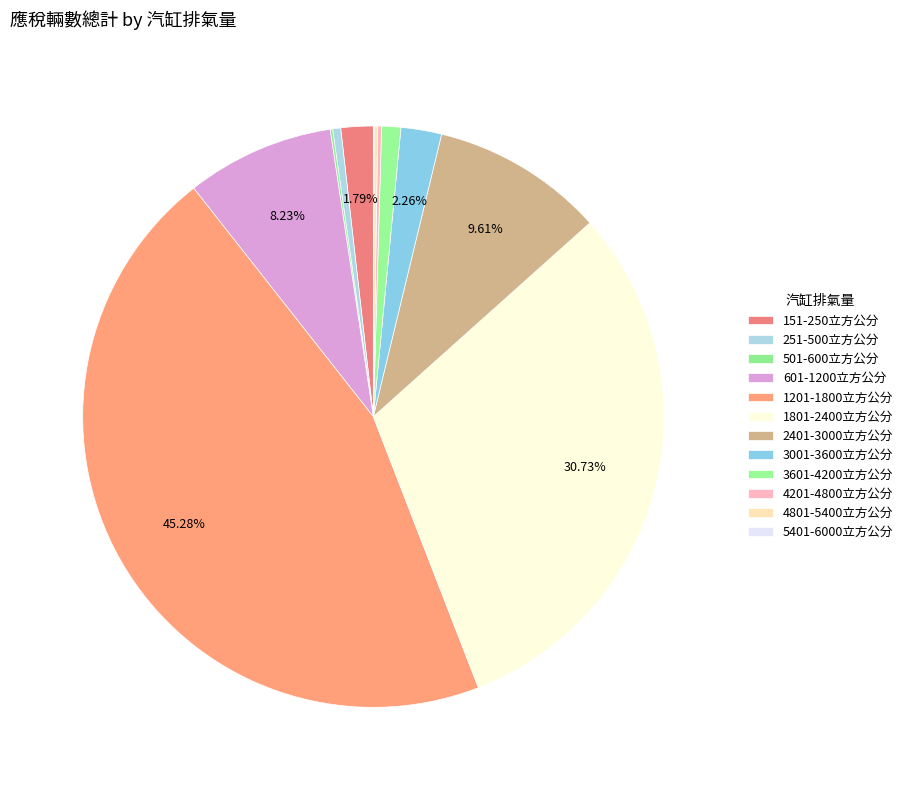

Do 501-600立方公分 and 3001-3600立方公分 together represent more than half of the pie?

No